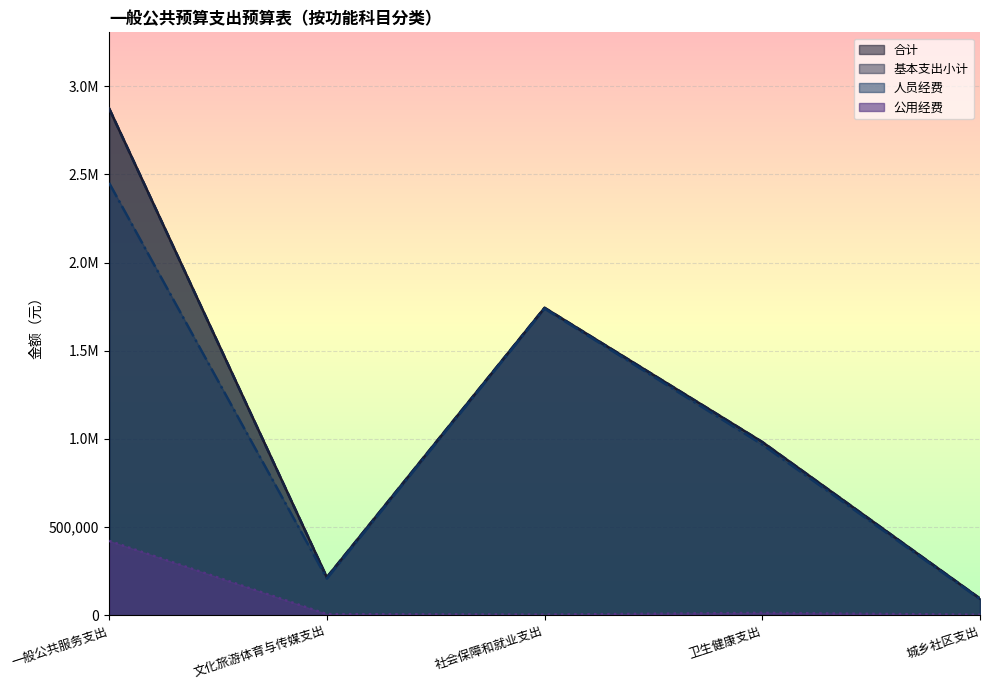

What is the label of the 4th point from the right?

文化旅游体育与传媒支出